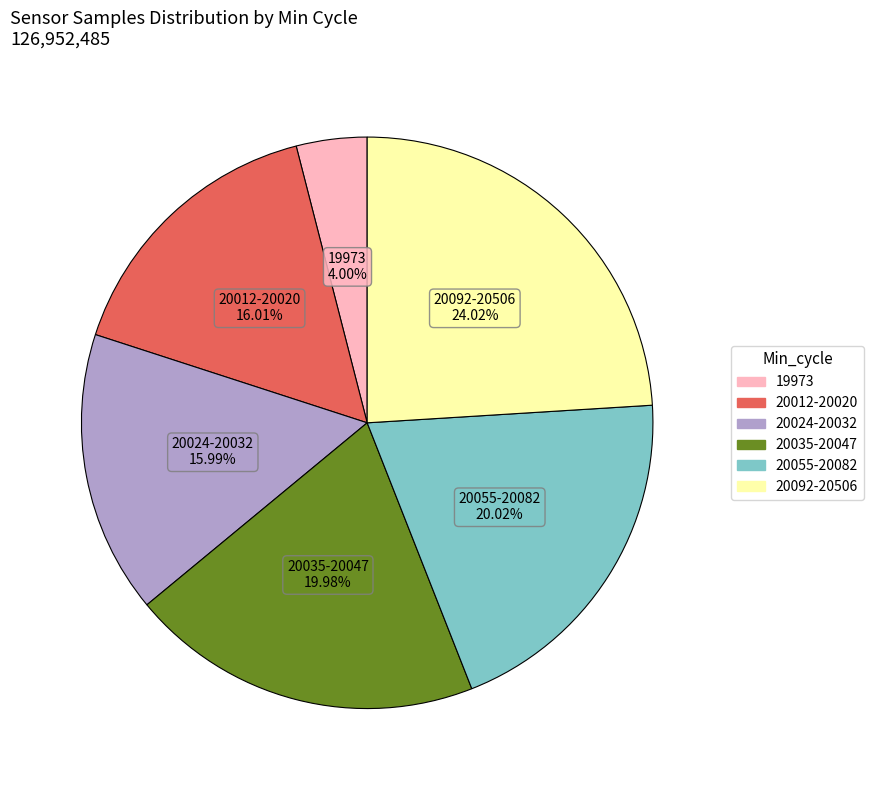

Is there any slice that represents more than half of the pie?

No